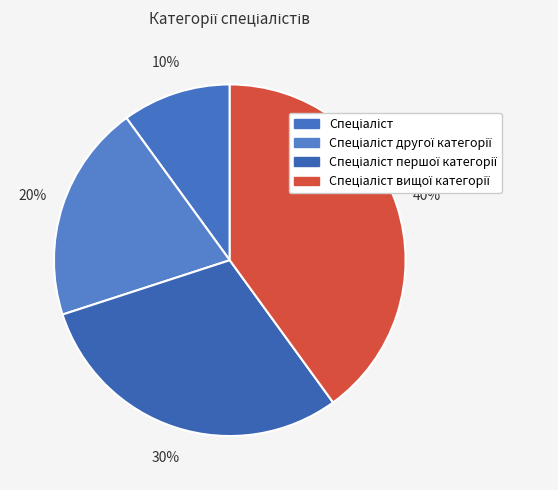

How many slices are in this pie chart?

4